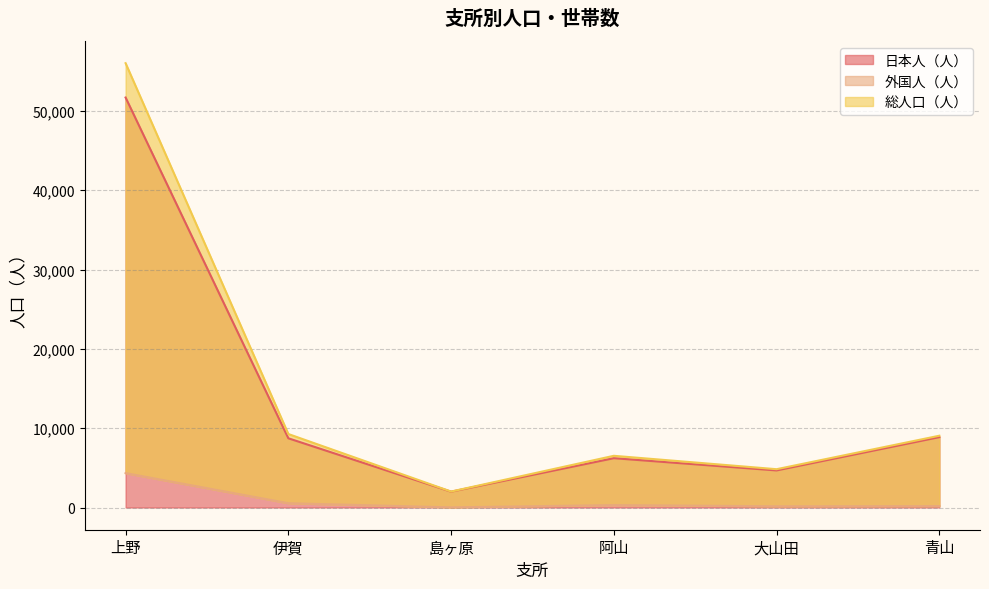

What is the difference between the 外国人（人） values at 伊賀 and 大山田?

383